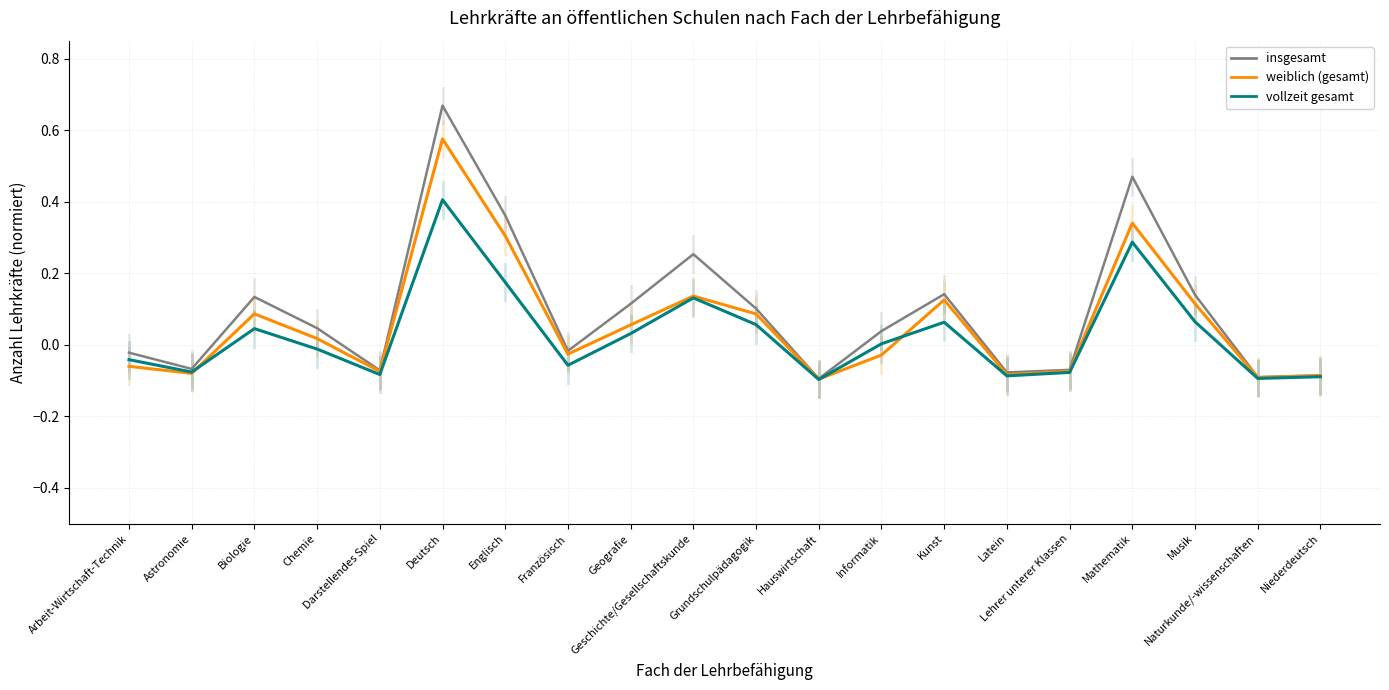

Is the value of weiblich (gesamt) at Arbeit-Wirtschaft-Technik greater than the value of vollzeit gesamt at Deutsch?

No